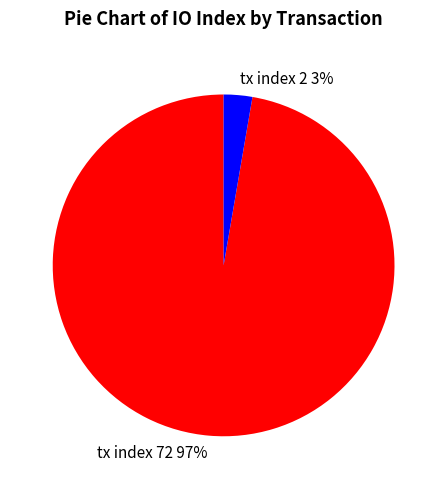

The tx index 2 slice represents 3% of the pie. True or false?

True